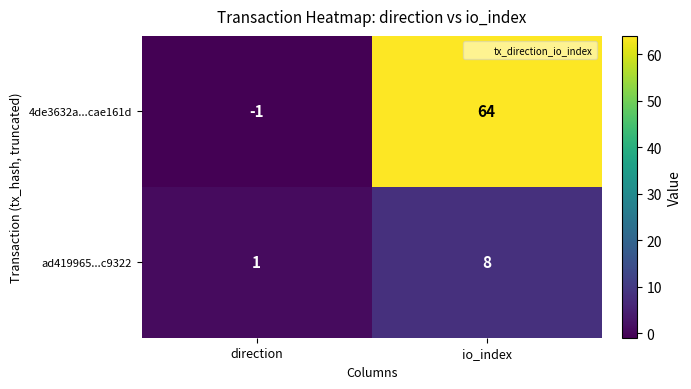

Which category has the highest value in the ad419965...c9322 series?

io_index